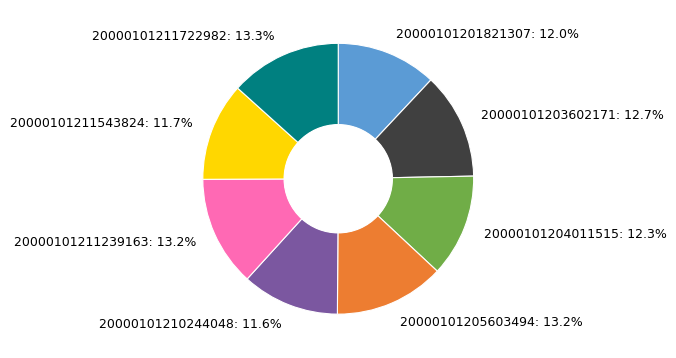

Combined, what portion of the pie is 20000101211722982 and 20000101205603494?

26.5%